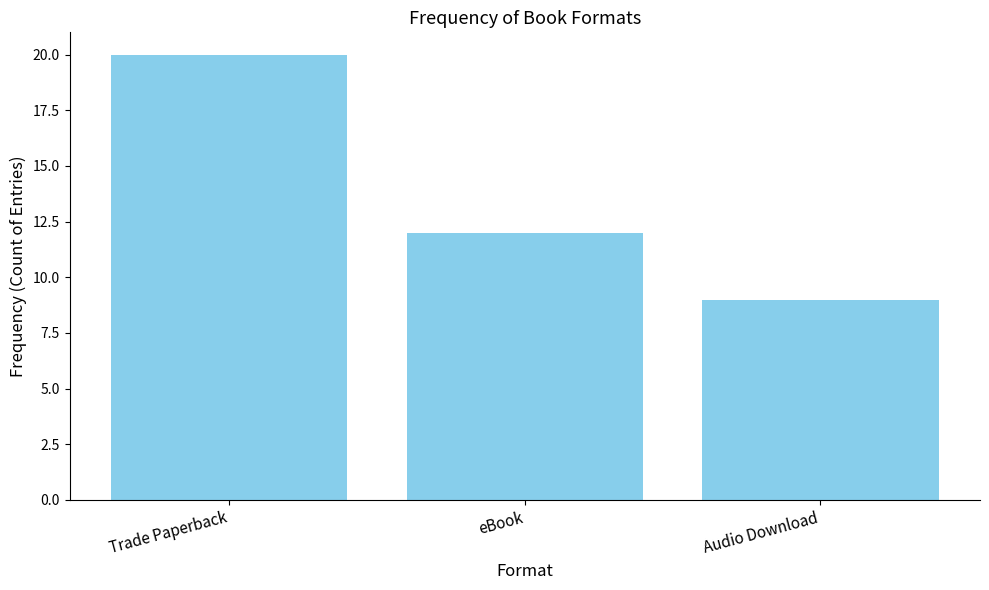

Which has a higher value, eBook or Audio Download?

eBook